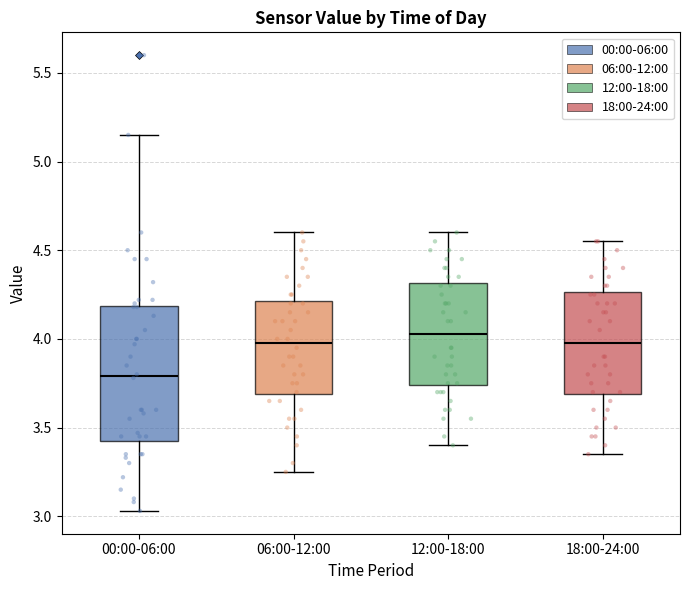

Reading left to right, transcribe this box plot: for each box, give where its median line is, the range the box spans, and where its two whiskers end, as read against the y-axis. The values are not printed on the chart, so give them approximately, as read against the axis.

00:00-06:00: median 3.80, box 3.45 to 4.20, whiskers 3.05 to 5.15
06:00-12:00: median 4.00, box 3.70 to 4.20, whiskers 3.25 to 4.60
12:00-18:00: median 4.05, box 3.75 to 4.30, whiskers 3.40 to 4.60
18:00-24:00: median 4.00, box 3.70 to 4.25, whiskers 3.35 to 4.55